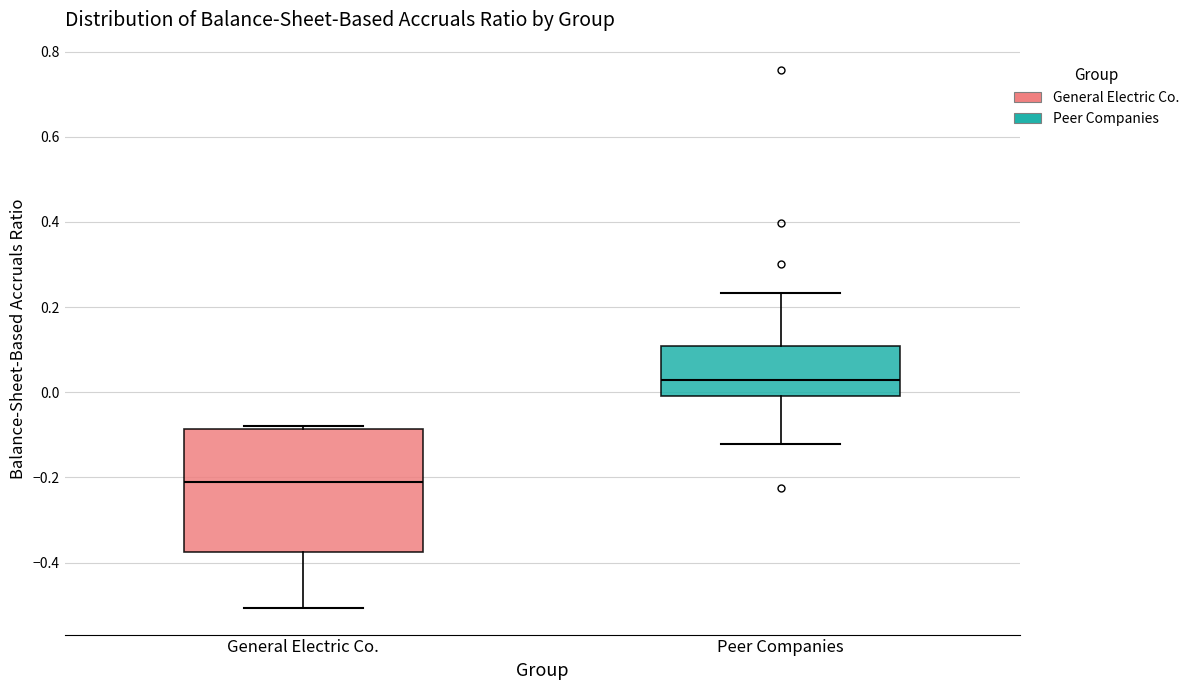

Comparing the boxes themselves (not the whiskers), which one is the tallest?

General Electric Co.